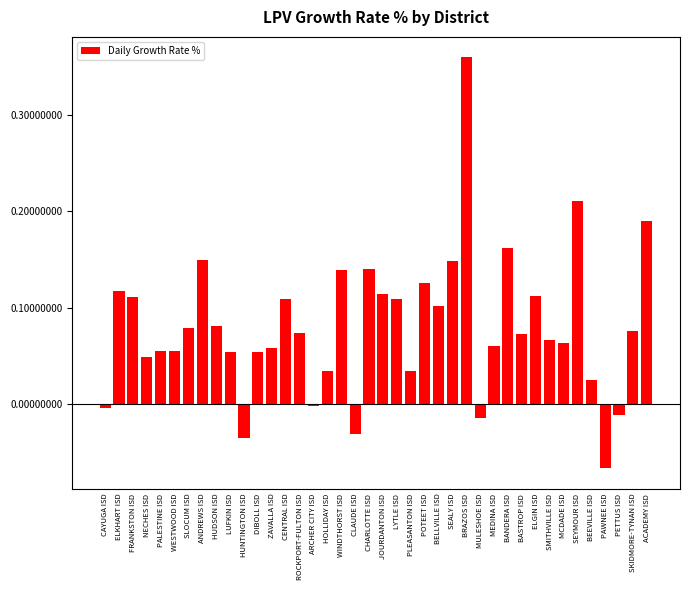

What is the sum of all values?

3.2